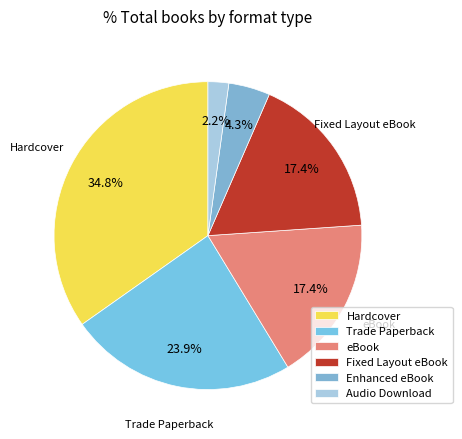

True or false: Hardcover accounts for 35% of the total.

True